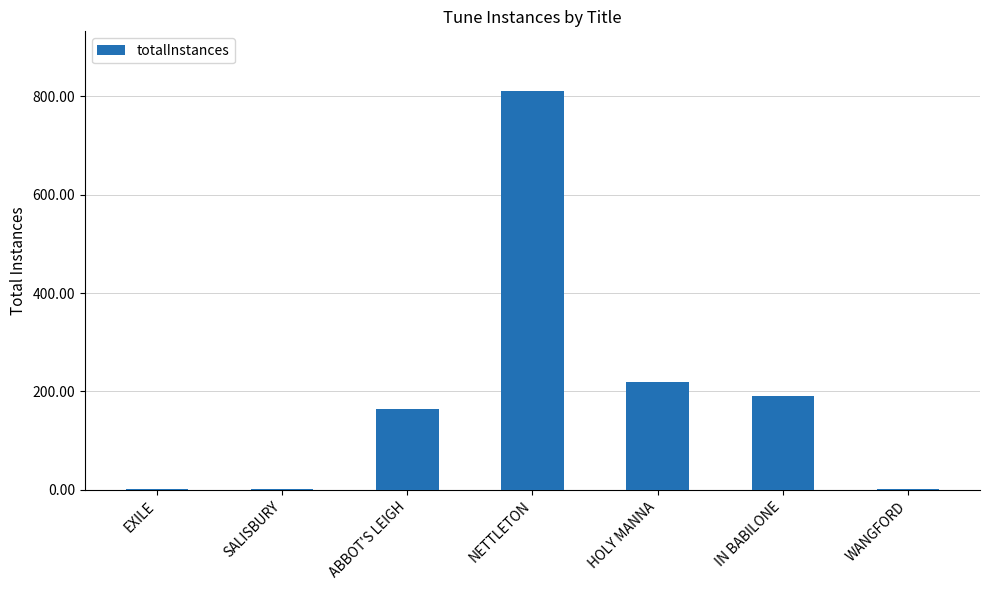

The chart shows a value of 99 at HOLY MANNA. True or false?

False